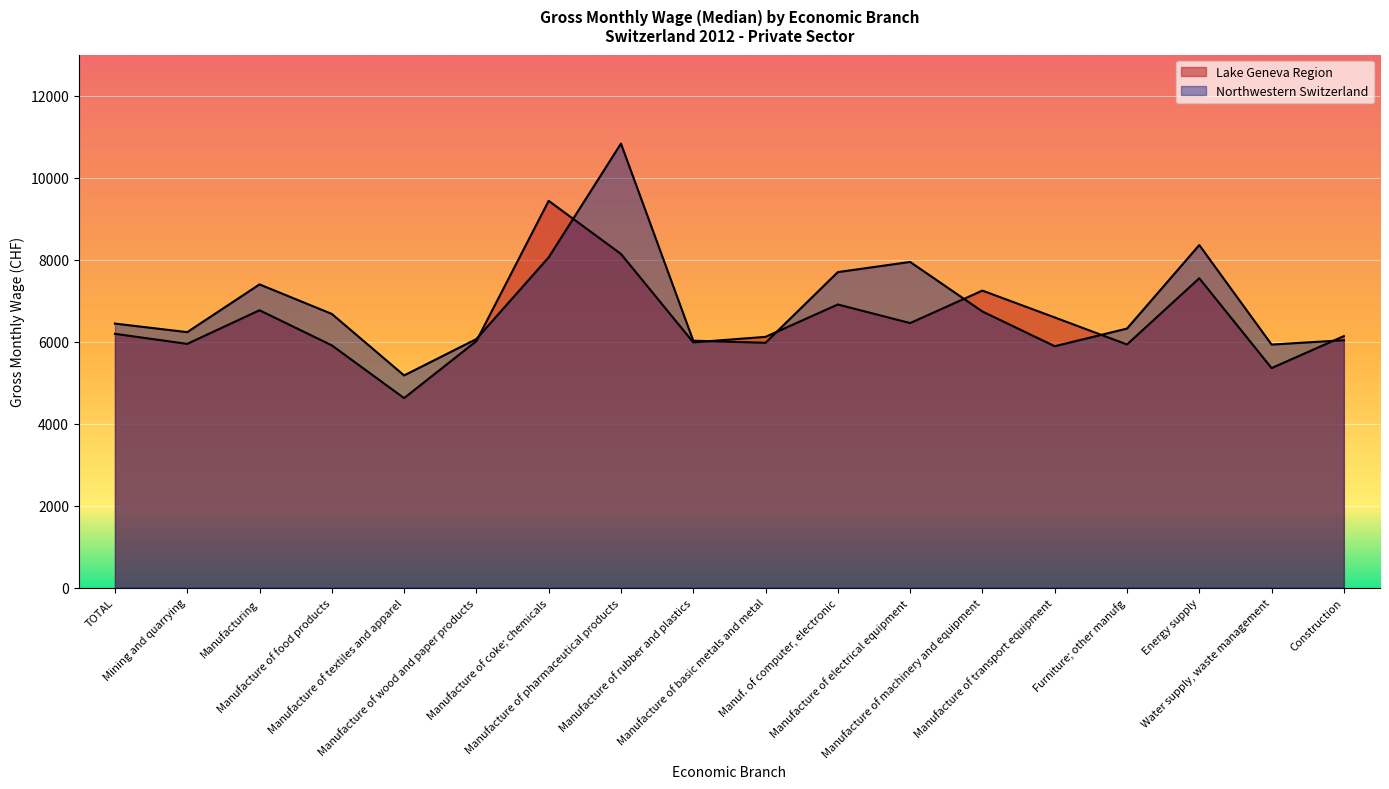

Reading right to left, transcribe all the data shown in this chart.

Lake Geneva Region: 6134	5354	7546	5930	6590	7245	6452	6906	6116	5982	8139	9435	6013	4622	5909	6765	5945	6190
Northwestern Switzerland: 6034	5928	8356	6318	5888	6735	7944	7696	5972	6022	10832	8056	6063	5175	6676	7396	6231	6440